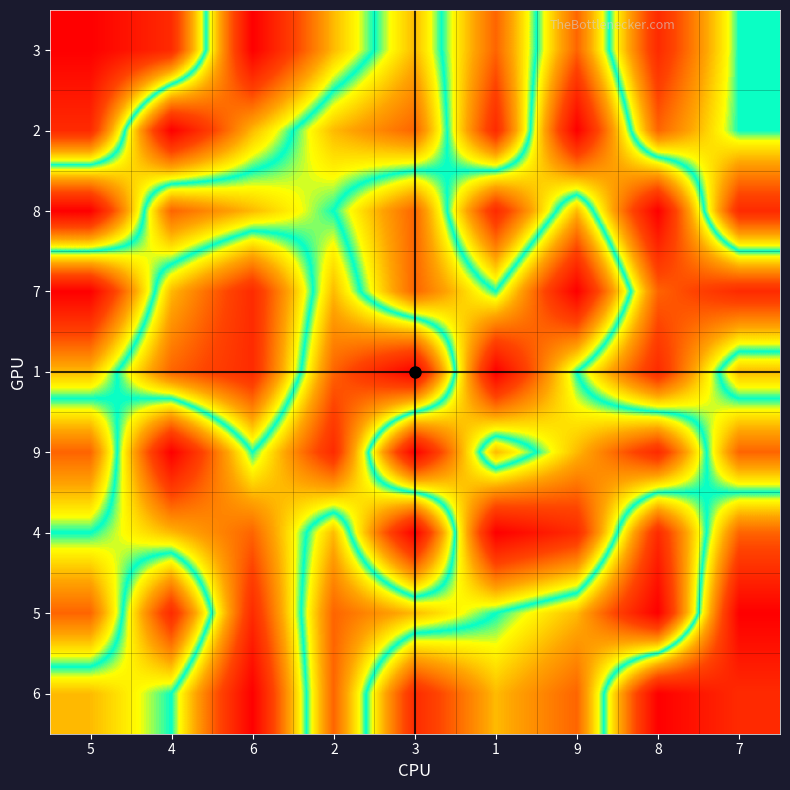

At which category does the chart reach its peak across all series?

6